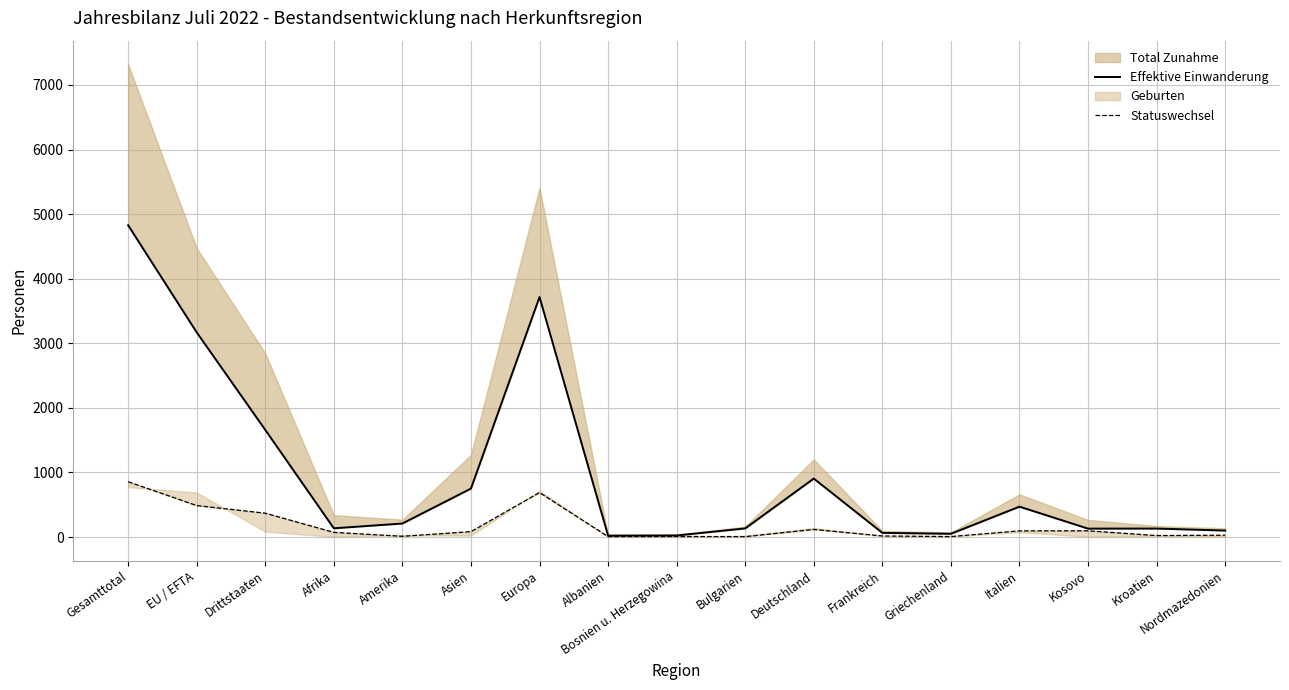

What is the label of the 5th point from the right?

Griechenland